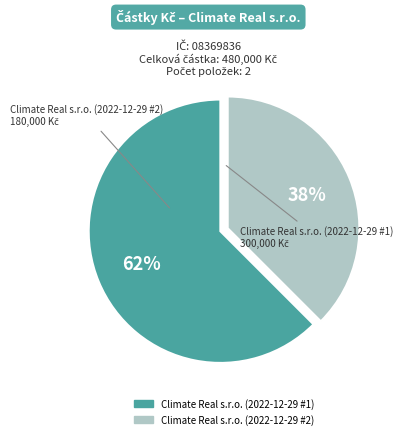

Do Climate Real s.r.o. (2022-12-29 #1) and Climate Real s.r.o. (2022-12-29 #2) together represent more than half of the pie?

Yes